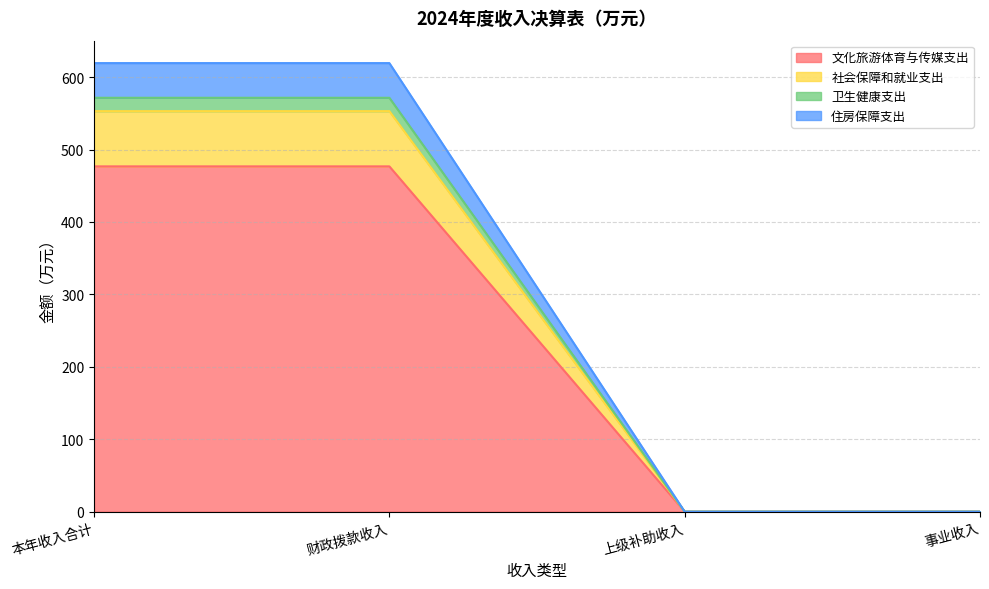

True or false: 社会保障和就业支出 has a value of 750.8 at 财政拨款收入.

False